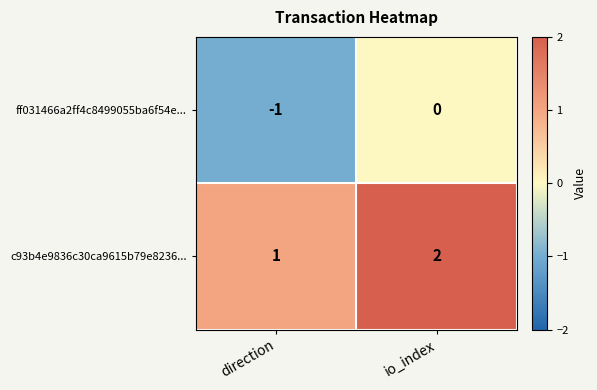

Which category has the lowest value across all series?

direction